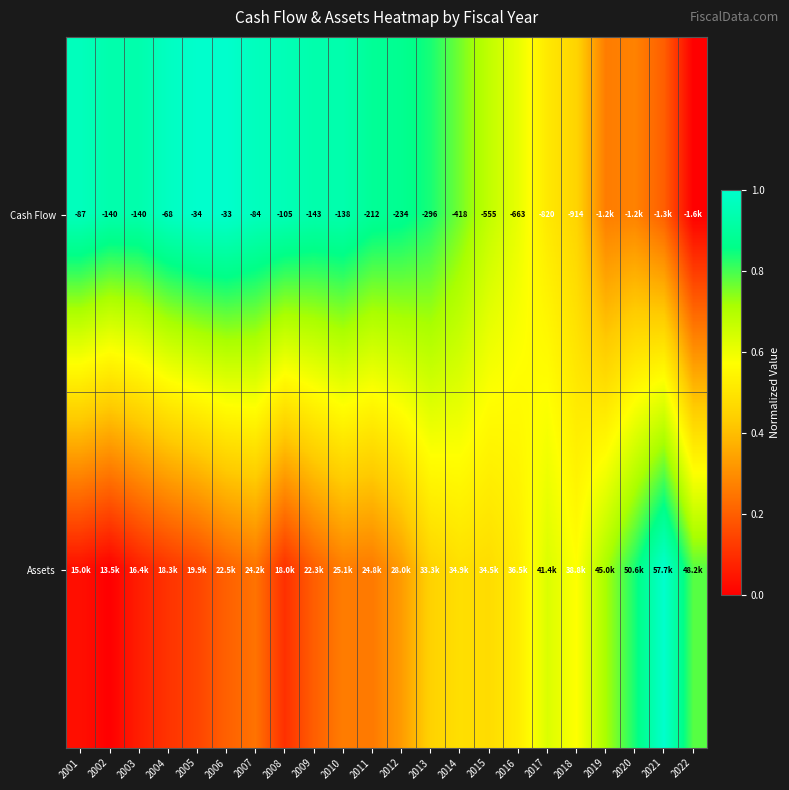

True or false: Cash Flow has a value of 0.9 at 2009.

True